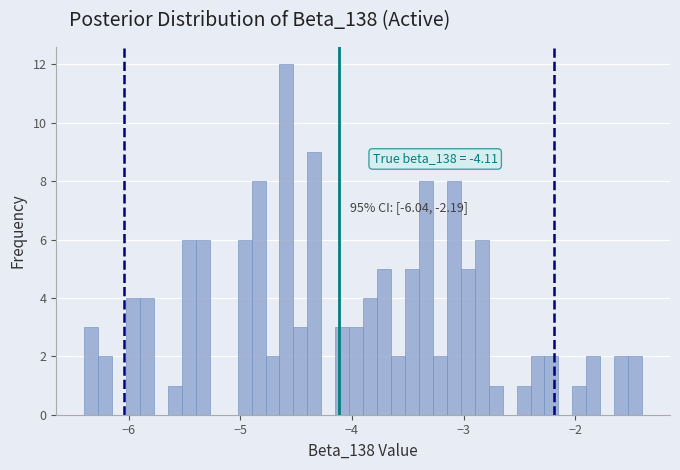

Around what value on the x-axis is the tallest bar? Give the approximate position of its centre, as read against the axis.

-4.6